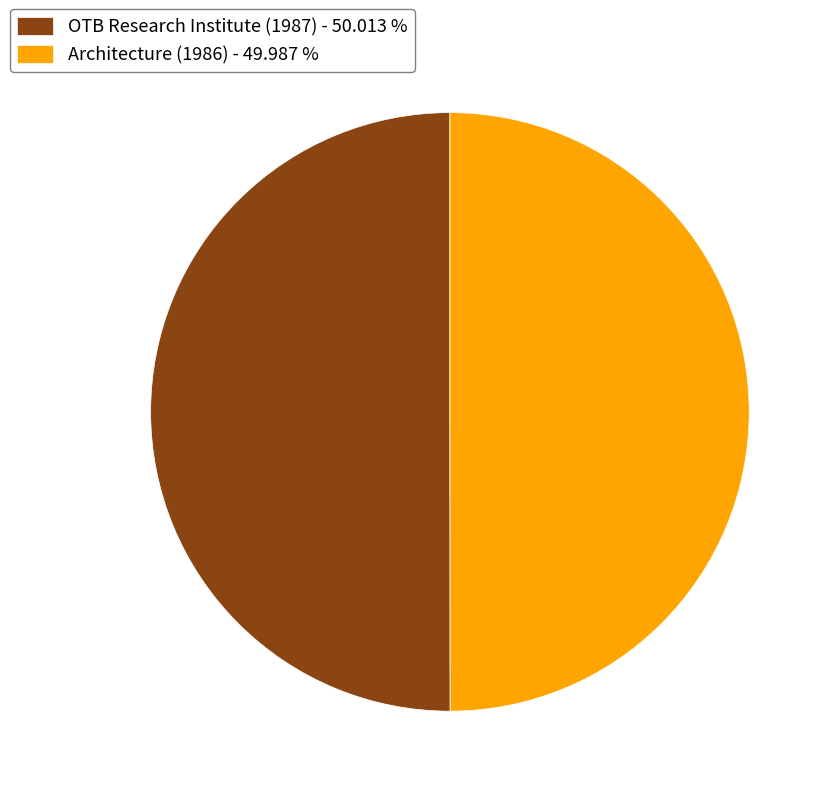

Do OTB Research Institute (1987) and Architecture (1986) together represent more than half of the pie?

Yes